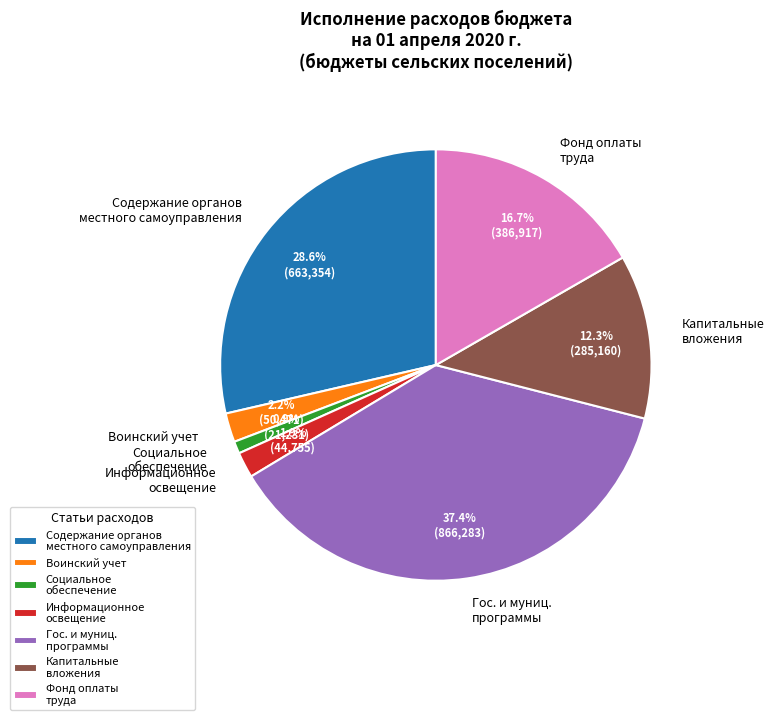

Is Гос. и муниц. программы the majority of the pie?

No